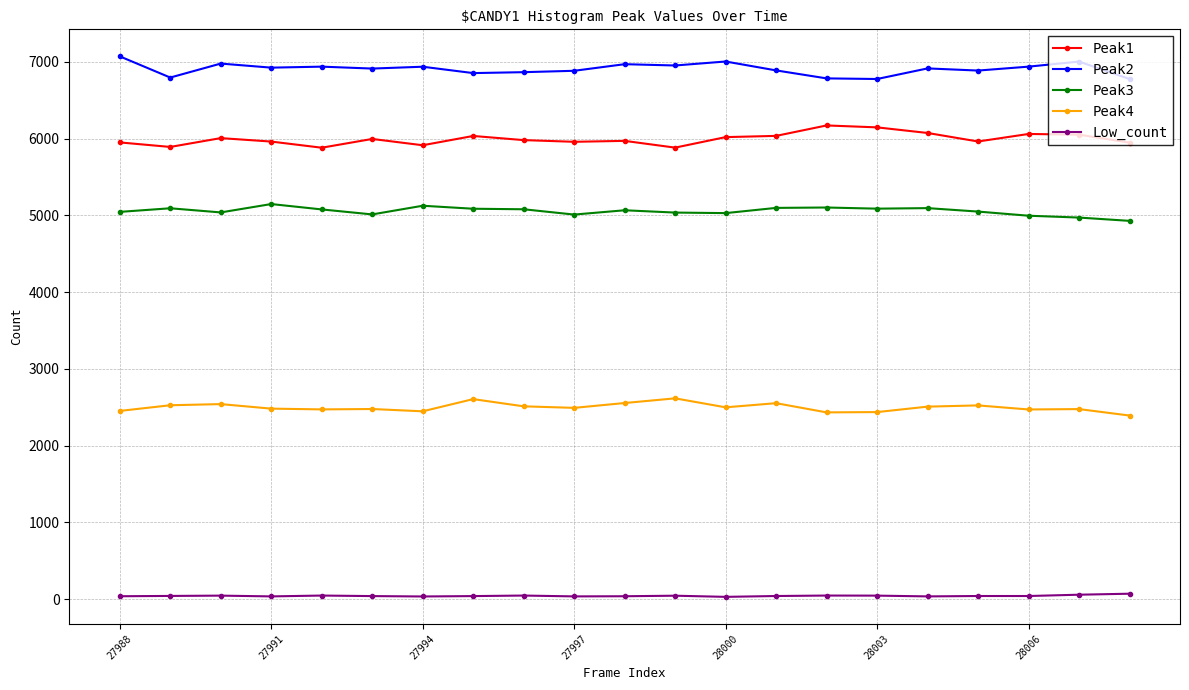

What is the difference between the second highest and second lowest values in the Peak2 series?

228